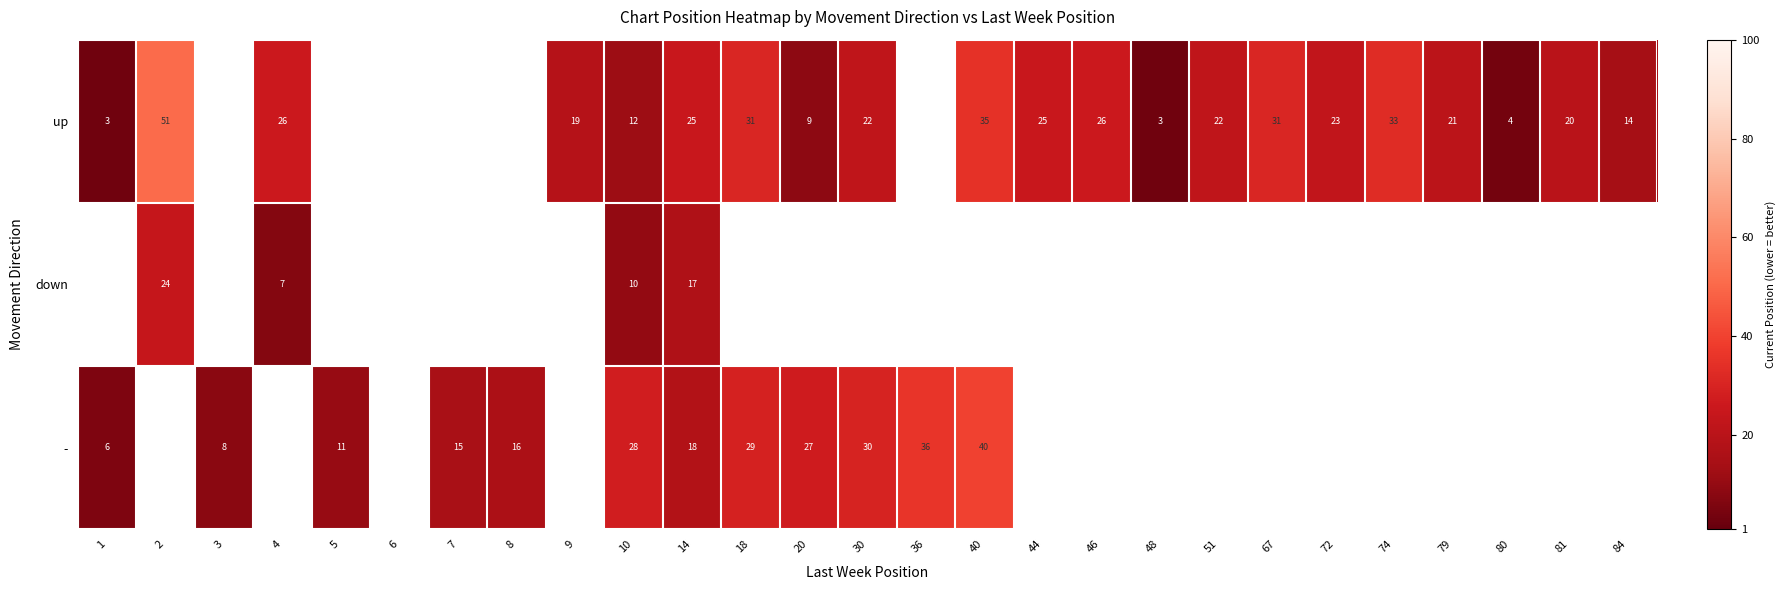

The value of down at 14 is 17. True or false?

True